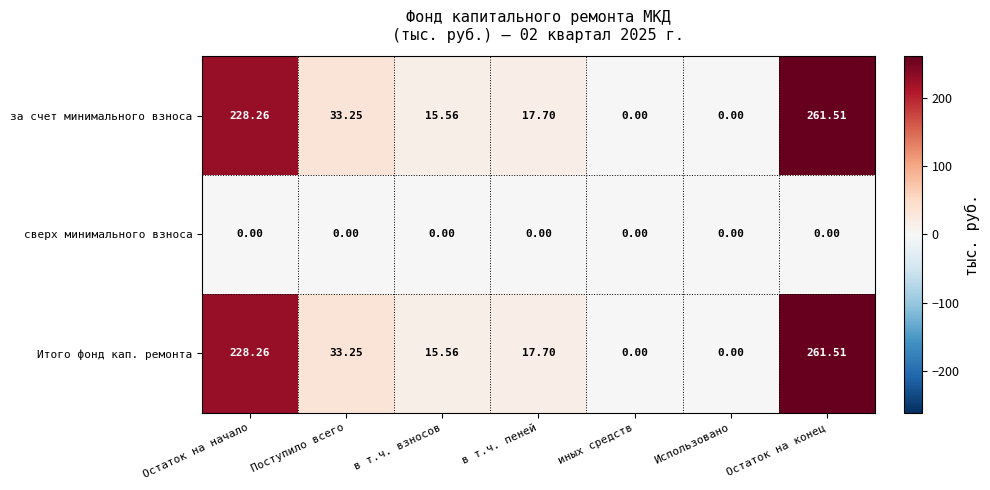

At which category does the chart reach its peak across all series?

Остаток на конец